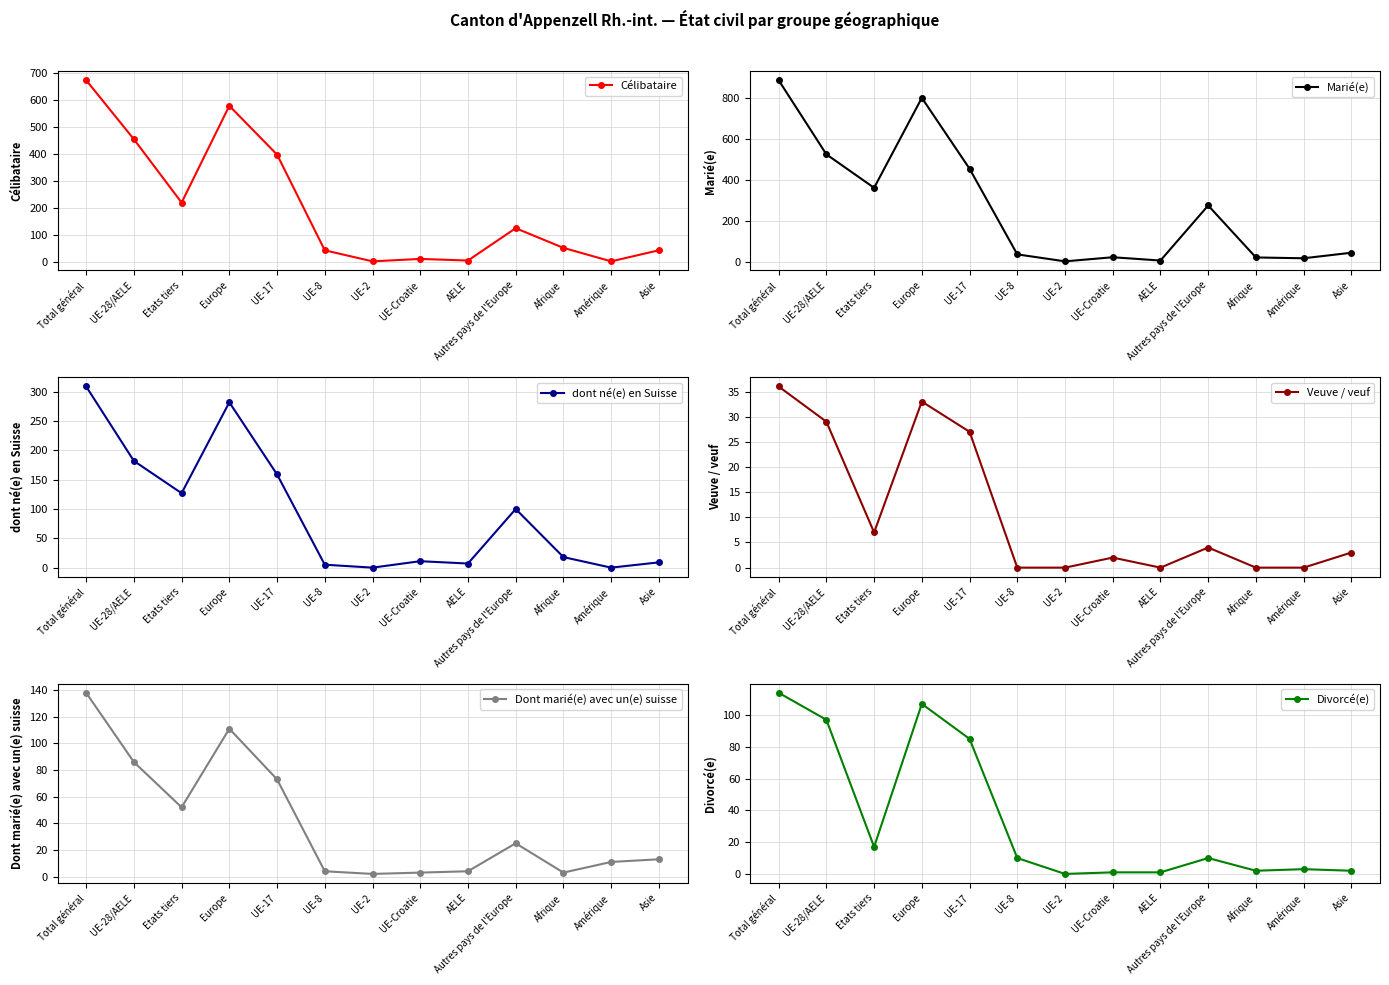

What is the sum of all Veuve / veuf values?

141